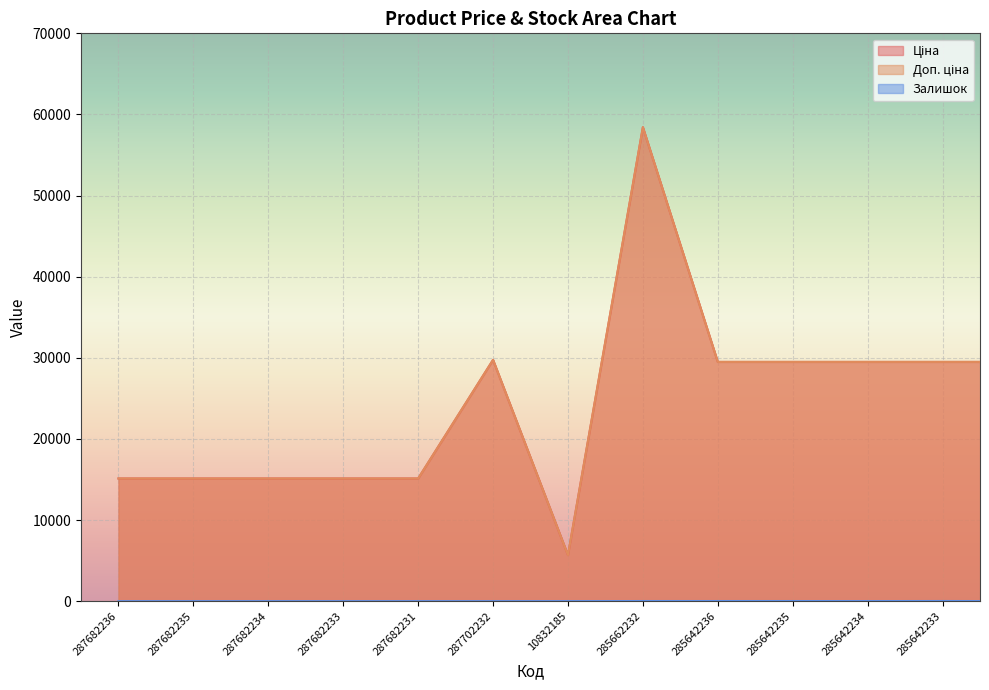

True or false: Доп. ціна and Залишок cross at least once.

False